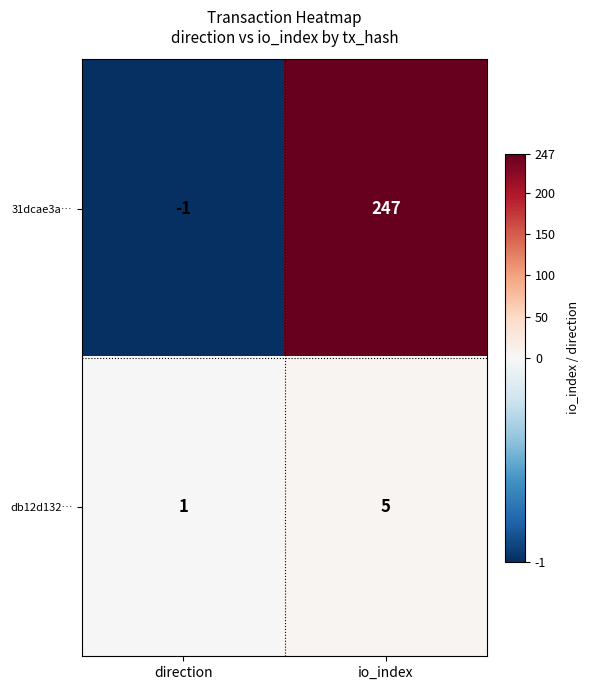

Which category has the lowest value across all series?

direction